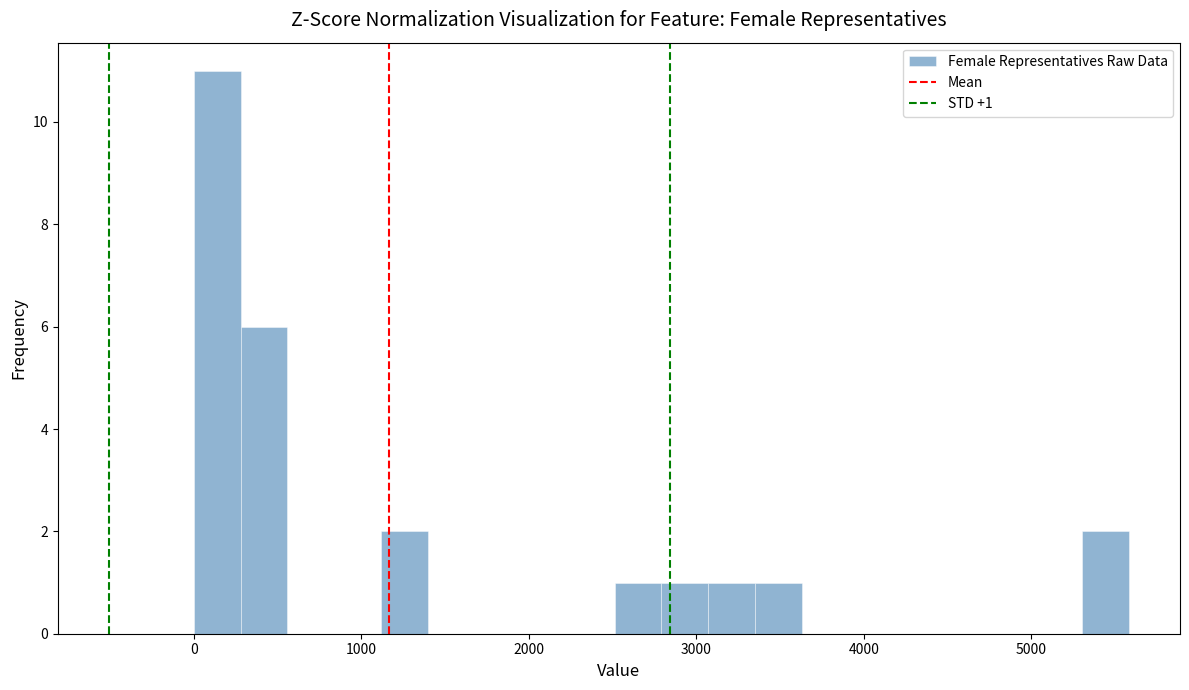

Read against the x-axis, roughly where is the centre of the tallest bar?

100